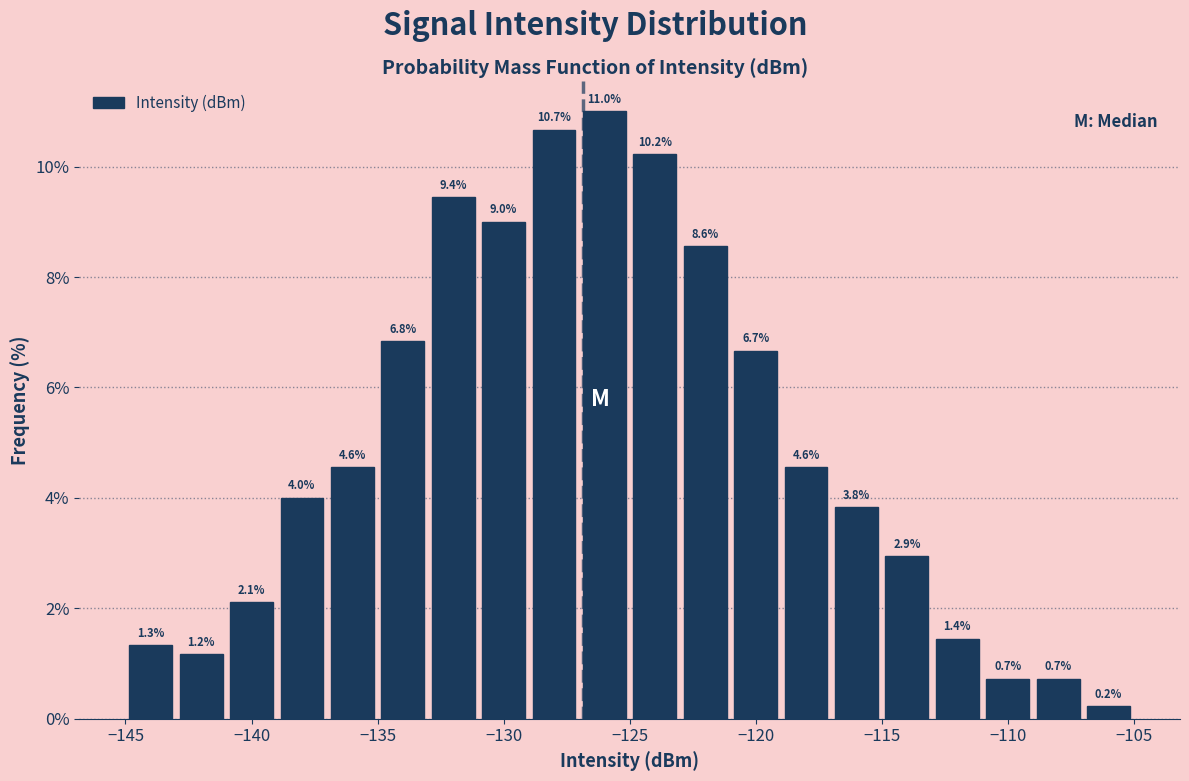

Reading left to right, transcribe this chart: for each bar, give the range it covers on the x-axis and its height.

-145 to -143: 1.3
-143 to -141: 1.2
-141 to -139: 2.1
-139 to -137: 4.0
-137 to -135: 4.6
-135 to -133: 6.8
-133 to -131: 9.4
-131 to -129: 9.0
-129 to -127: 10.7
-127 to -125: 11.0
-125 to -123: 10.2
-123 to -121: 8.6
-121 to -119: 6.7
-119 to -117: 4.6
-117 to -115: 3.8
-115 to -113: 2.9
-113 to -111: 1.4
-111 to -109: 0.7
-109 to -107: 0.7
-107 to -105: 0.2